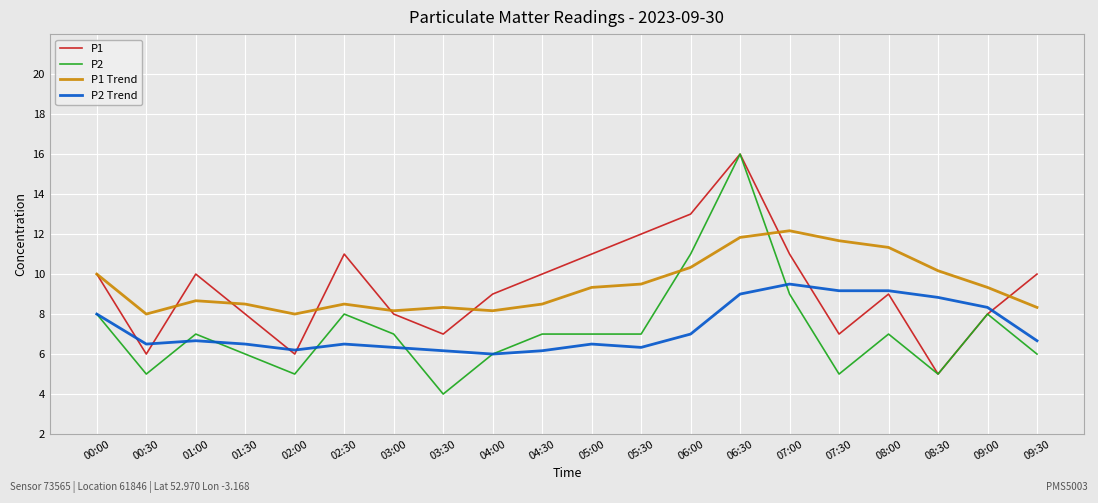

True or false: P2 Trend has a value of 7.0 at 06:30.

True